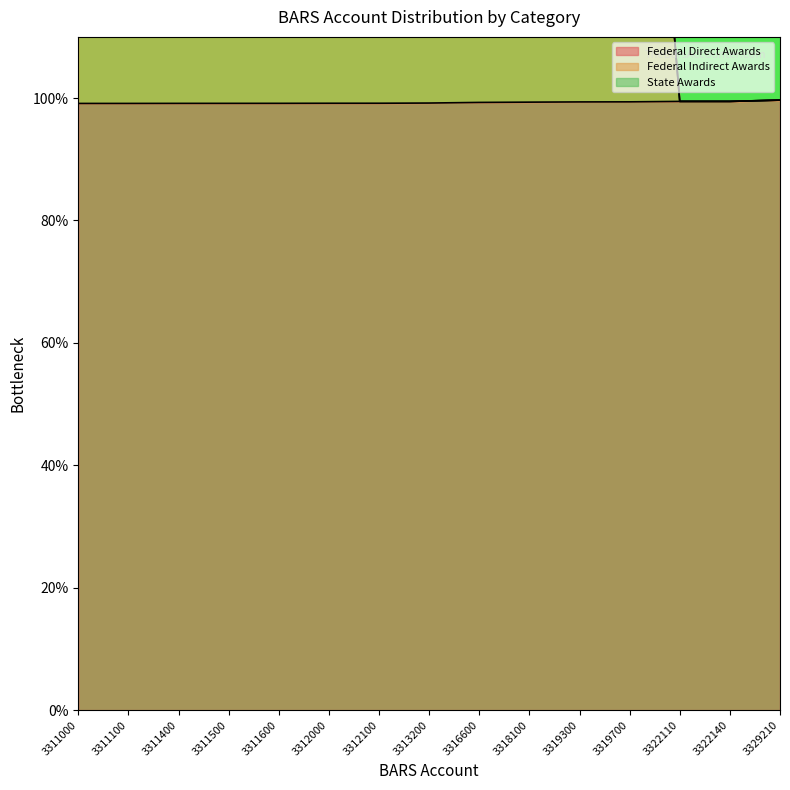

Is the value of Federal Indirect Awards at 3322110 greater than the value of Federal Direct Awards at 3319700?

Yes